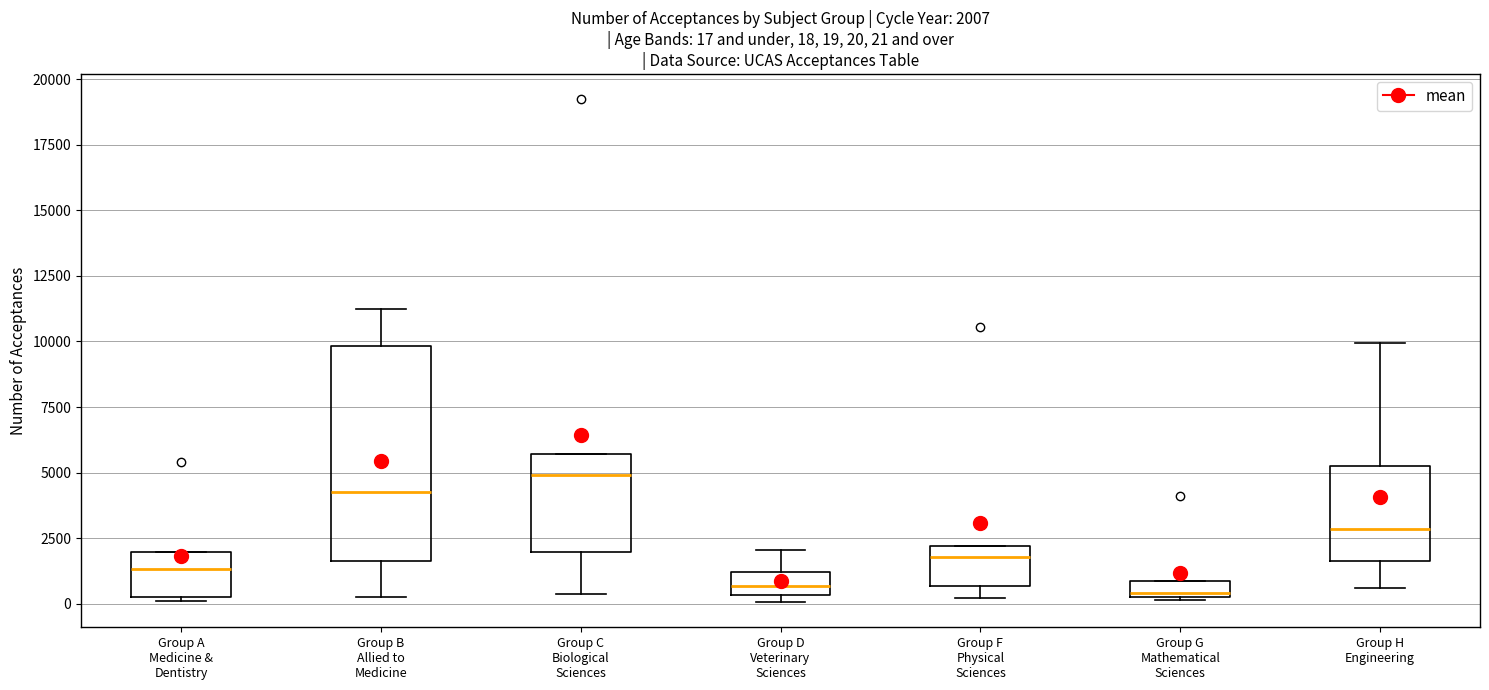

Comparing the boxes themselves (not the whiskers), which one is the tallest?

Group B Allied to Medicine